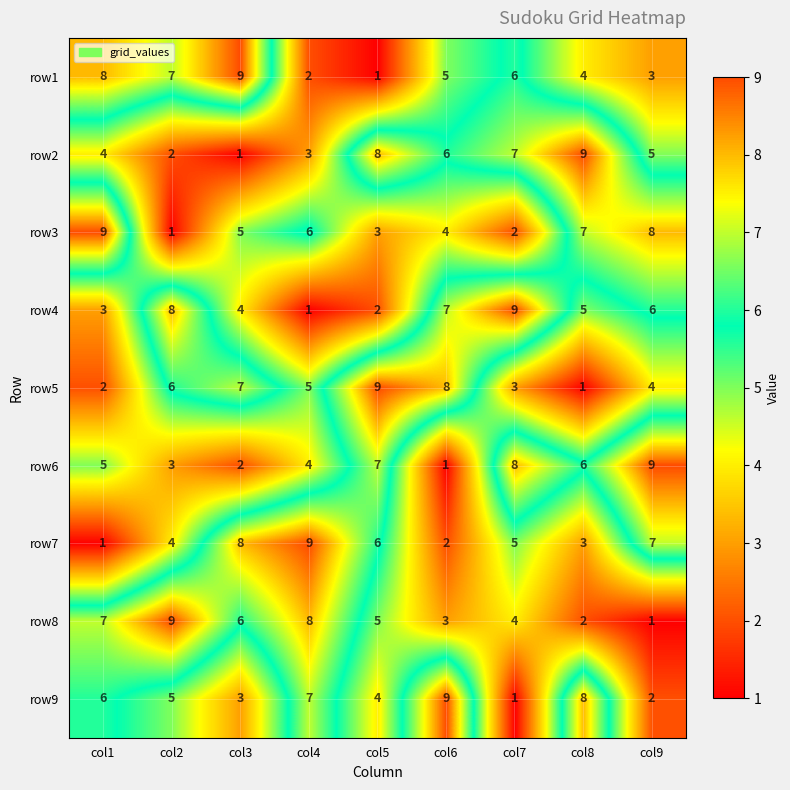

What is the difference between the row9 values at col2 and col9?

3